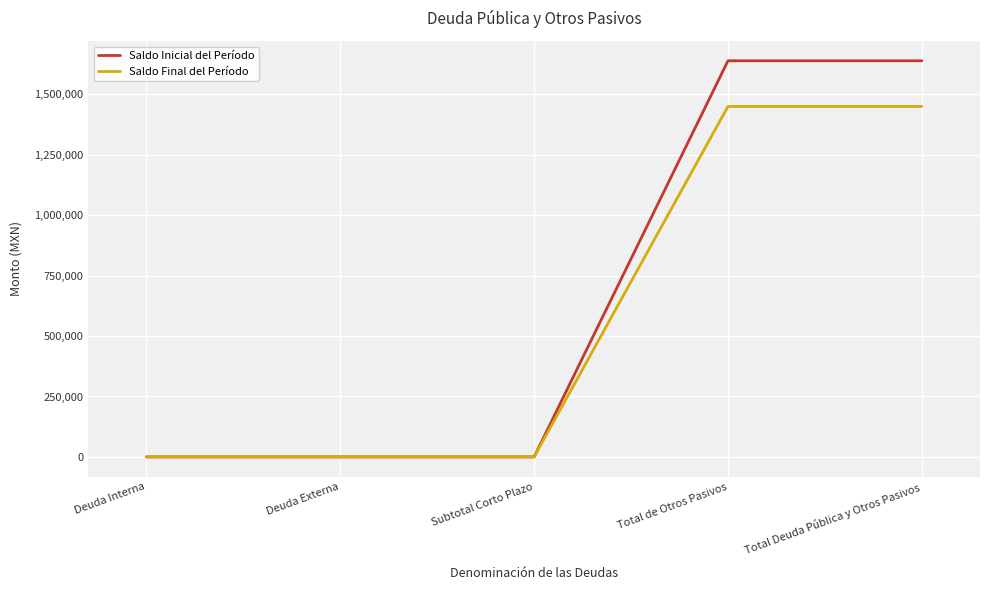

How many categories are shown in the chart?

5